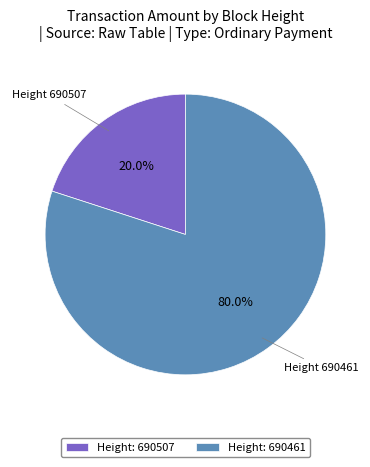

What is the ratio of the value at Height: 690461 to the value at Height: 690507?

4.0